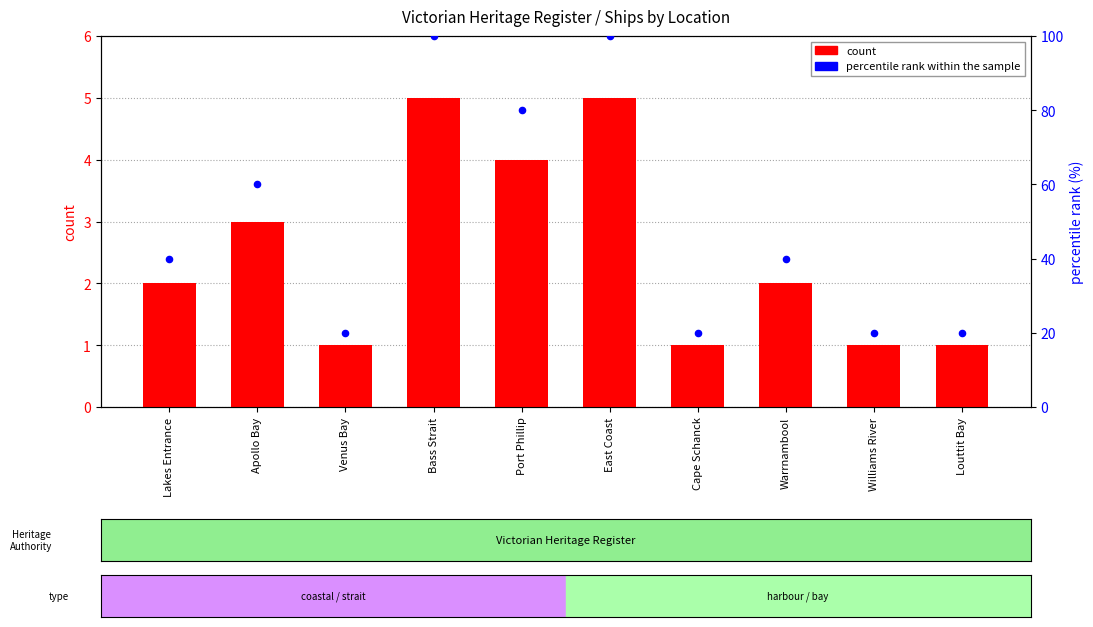

Which series reaches the maximum Y coordinate?

percentile rank within the sample